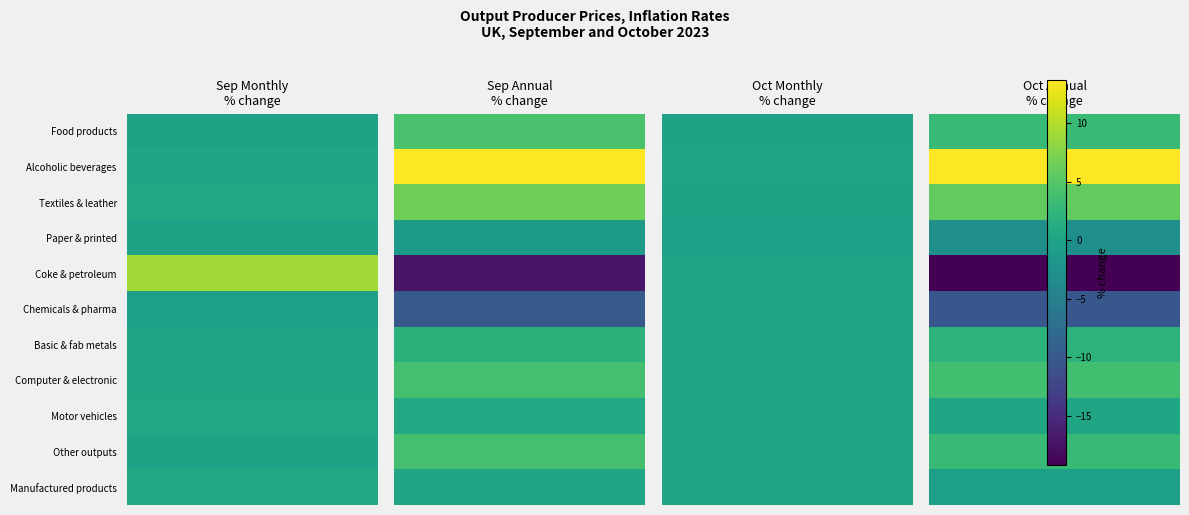

The value of Chemicals and pharmaceutical preparations at 0 is -1.0. True or false?

False